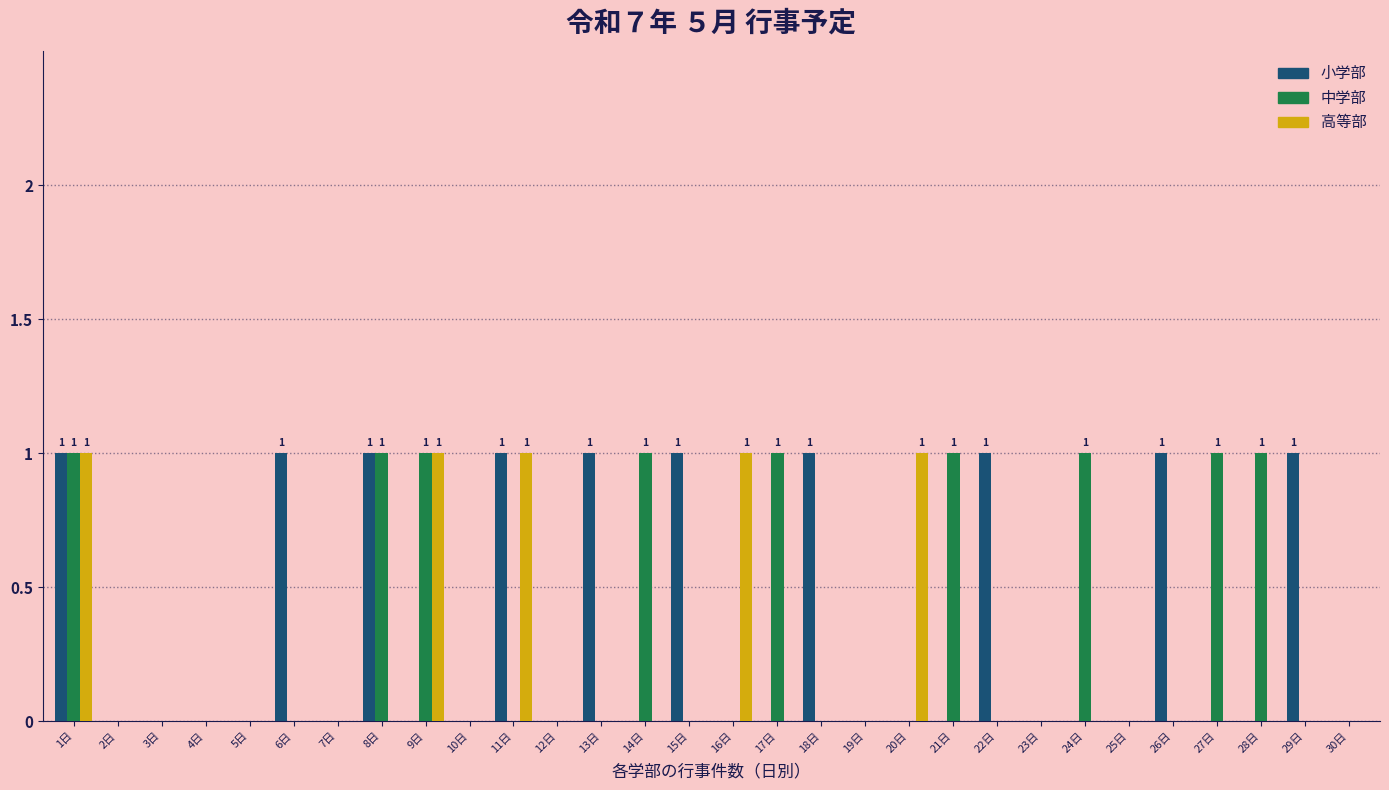

Is the value of 高等部 at 9日 greater than the value of 中学部 at 29日?

Yes